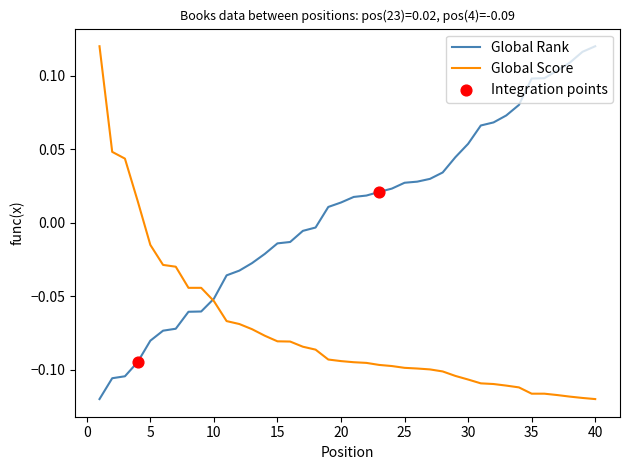

Which series has the largest total across all categories?

Global Rank